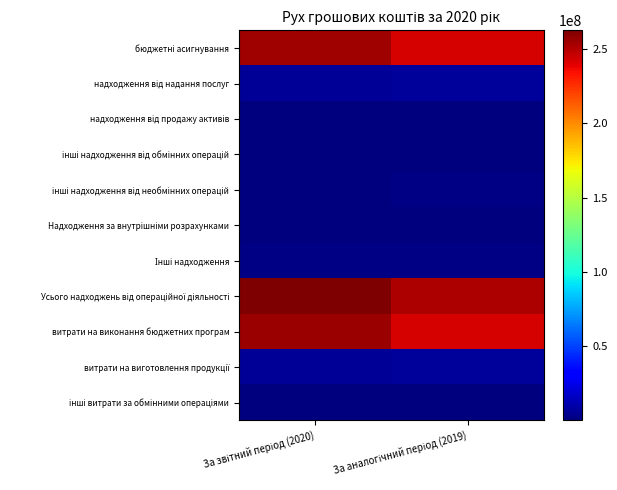

Between За звітний період (2020) and За аналогічний період (2019), which is larger?

За звітний період (2020)